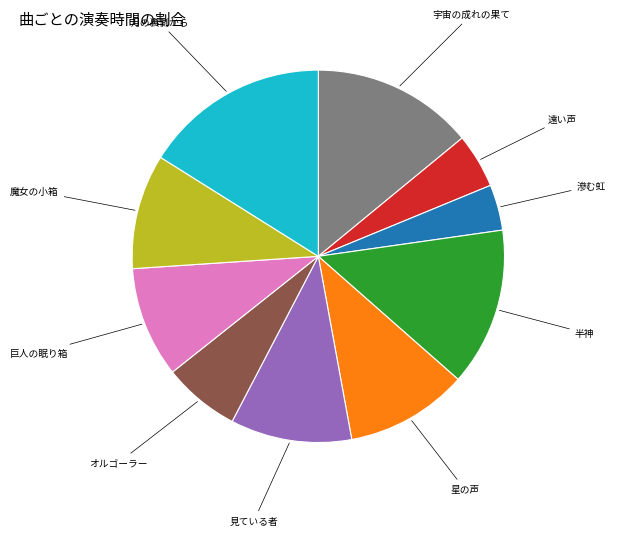

Is there a majority slice in this chart?

No